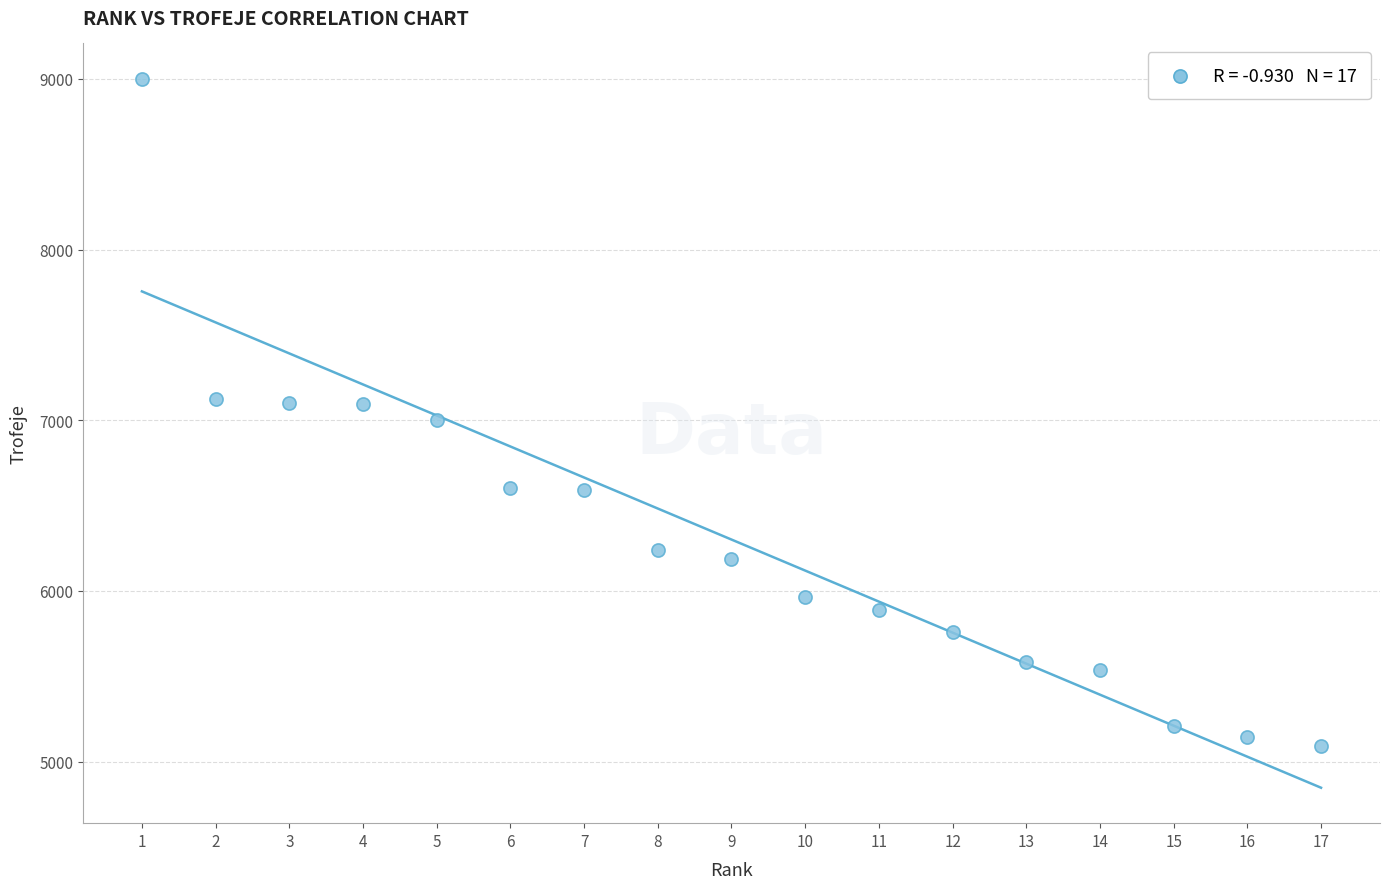

What is the range of X values (max minus min)?

16